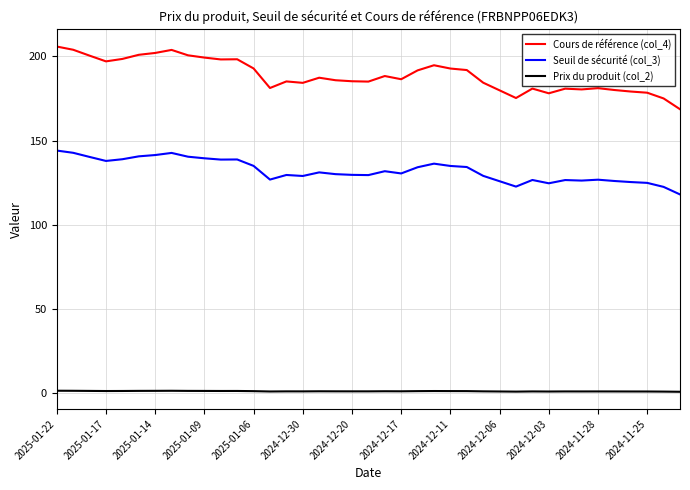

True or false: Seuil de sécurité (col_3) and Prix du produit (col_2) cross at least once.

False